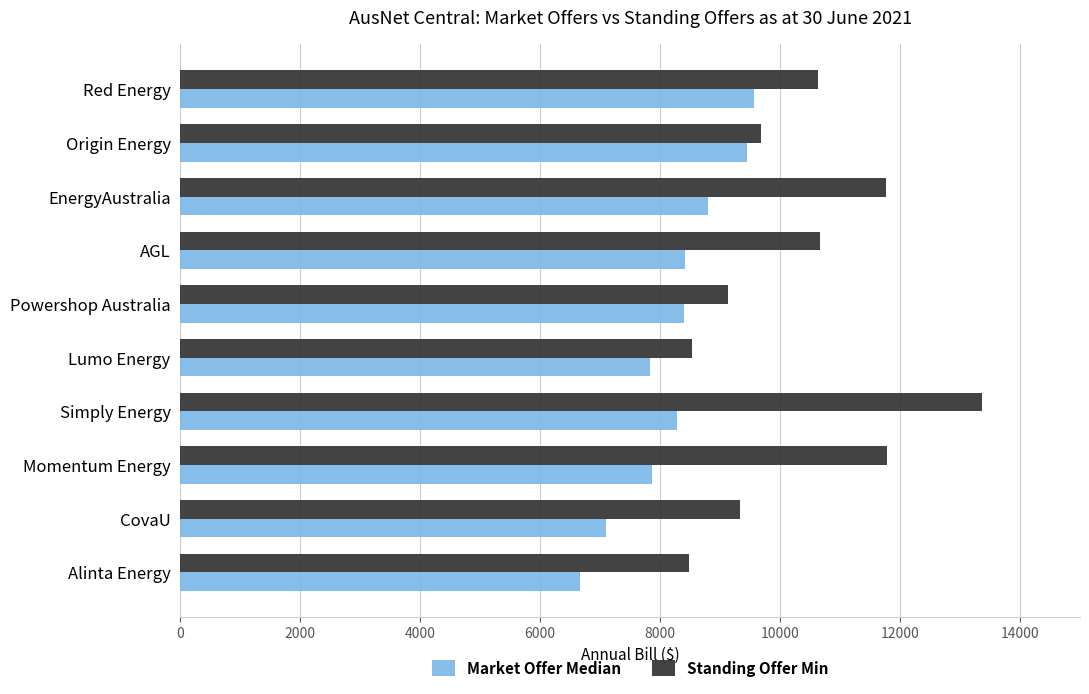

Rank the series by their average value, from lowest to highest.

Market Offer Median, Standing Offer Min